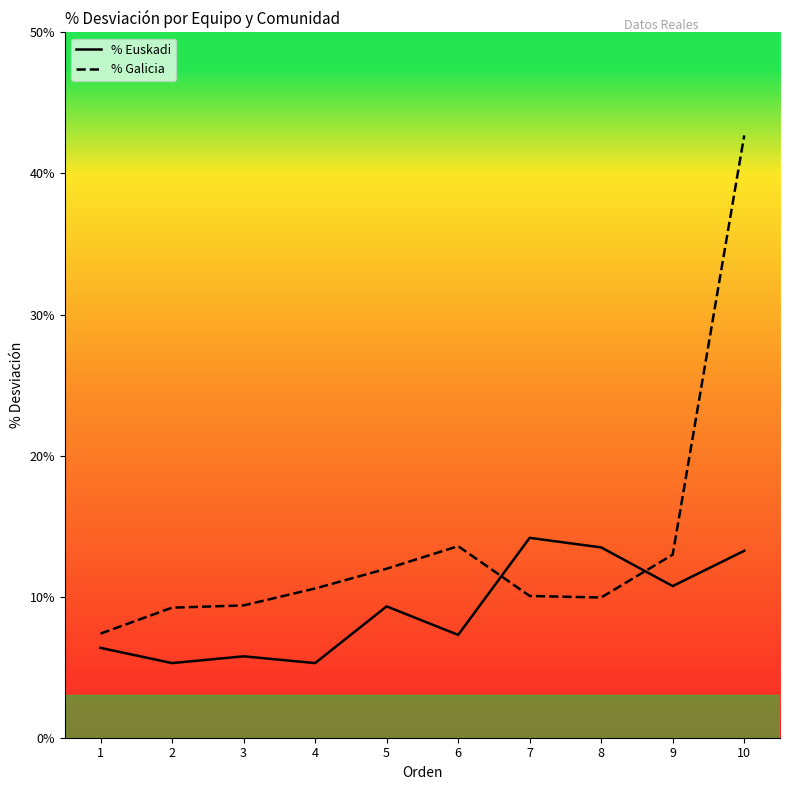

At which category does % Euskadi reach its first local valley?

2